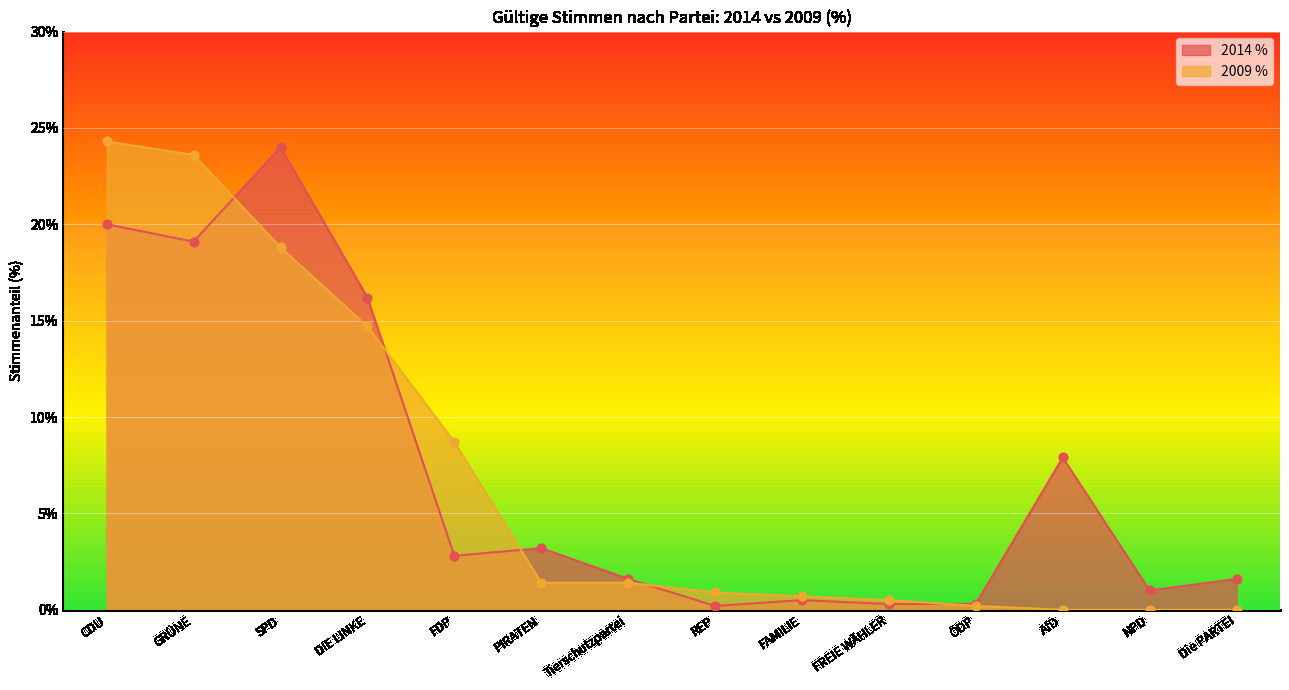

Is the value of 2014 % at FAMILIE greater than the value of 2009 % at NPD?

Yes